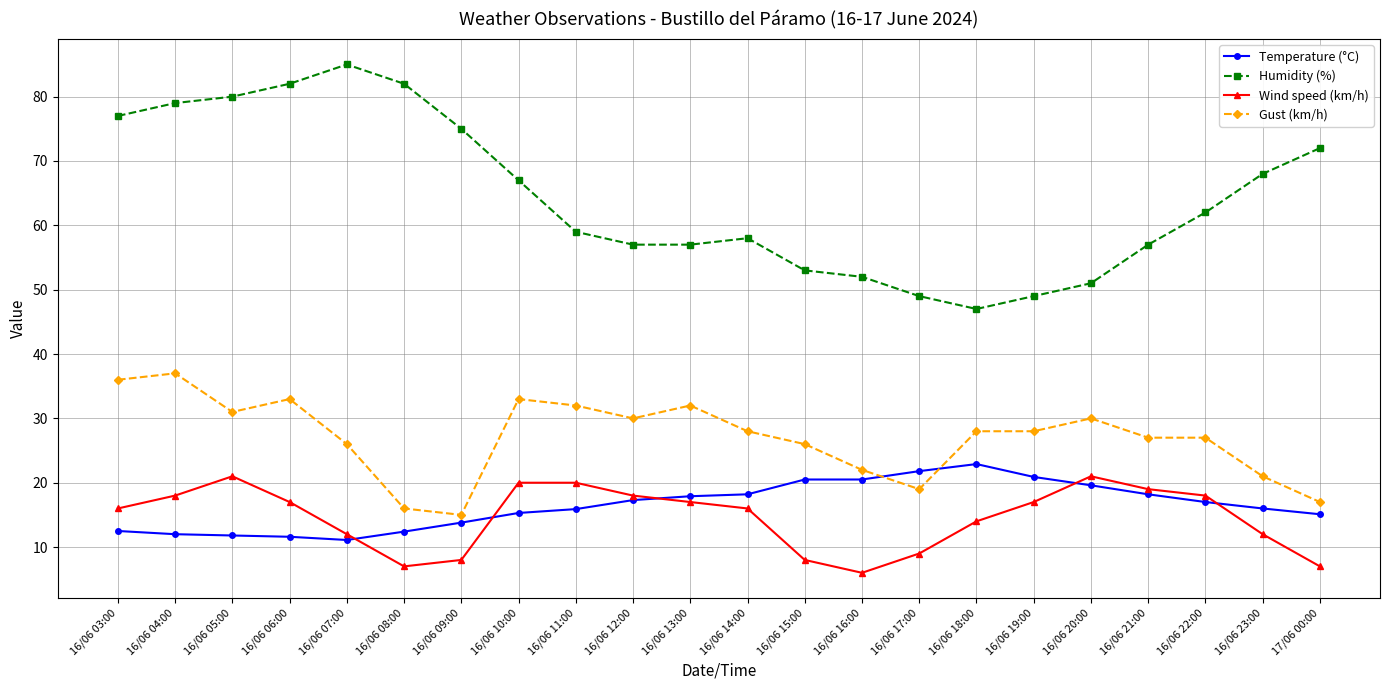

True or false: Wind speed (km/h) and Humidity (%) cross at least once.

False